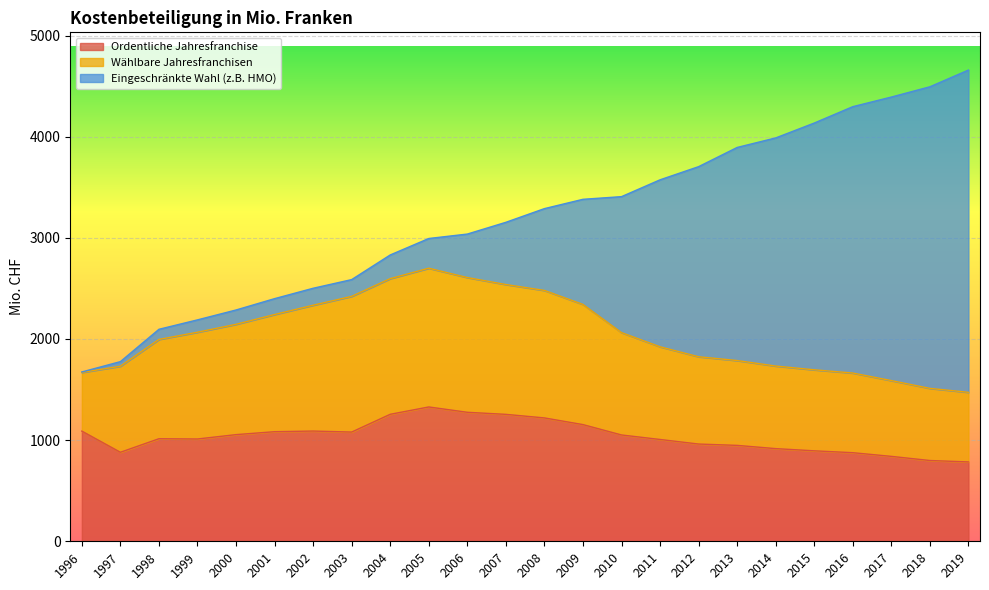

What are all the series names shown in the legend?

Ordentliche Jahresfranchise, Wählbare Jahresfranchisen, Eingeschränkte Wahl (z.B. HMO)